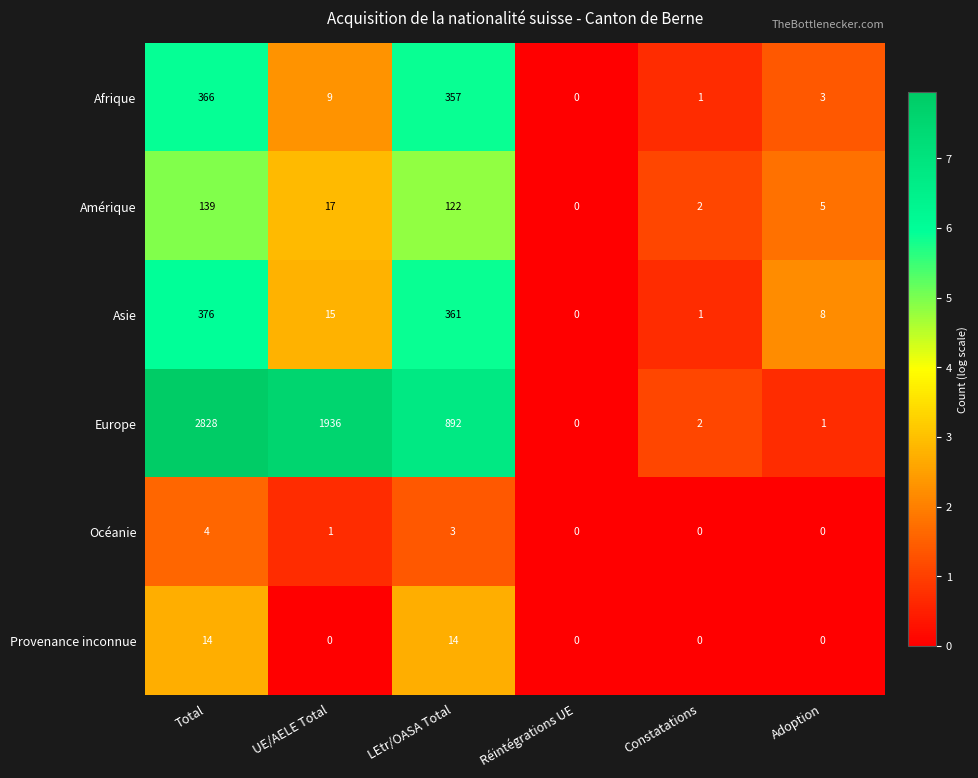

What is the maximum value shown in the chart?

2828